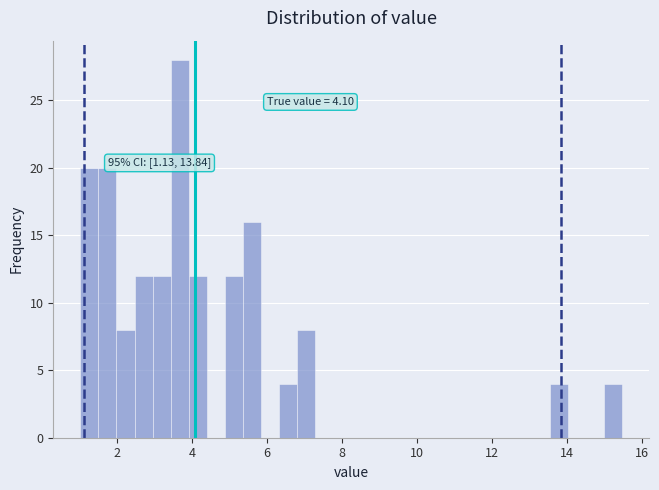

Read against the x-axis, roughly where is the centre of the tallest bar?

3.6